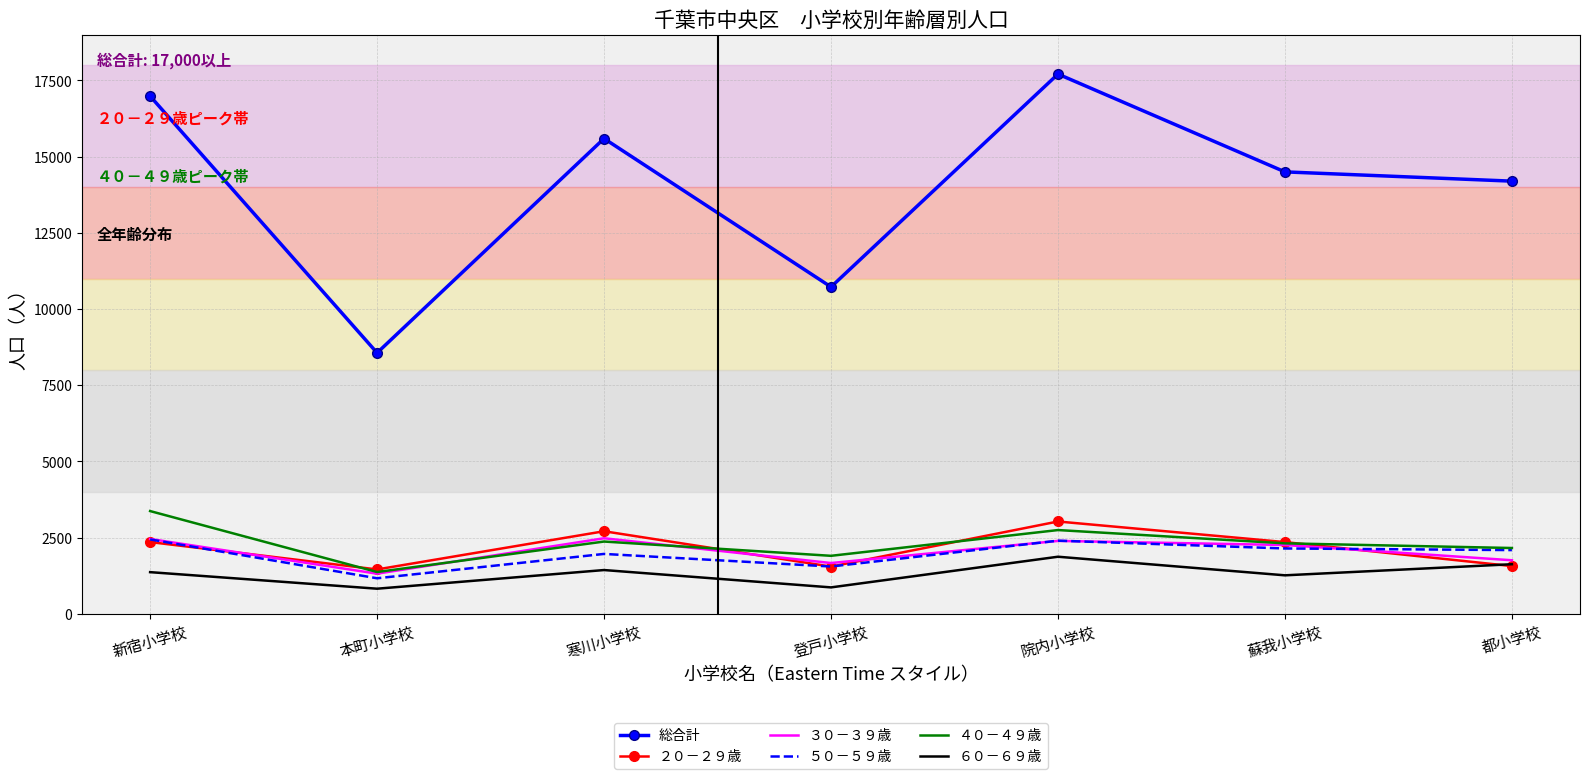

True or false: ６０－６９歳 has a value of 1399 at 本町小学校.

False